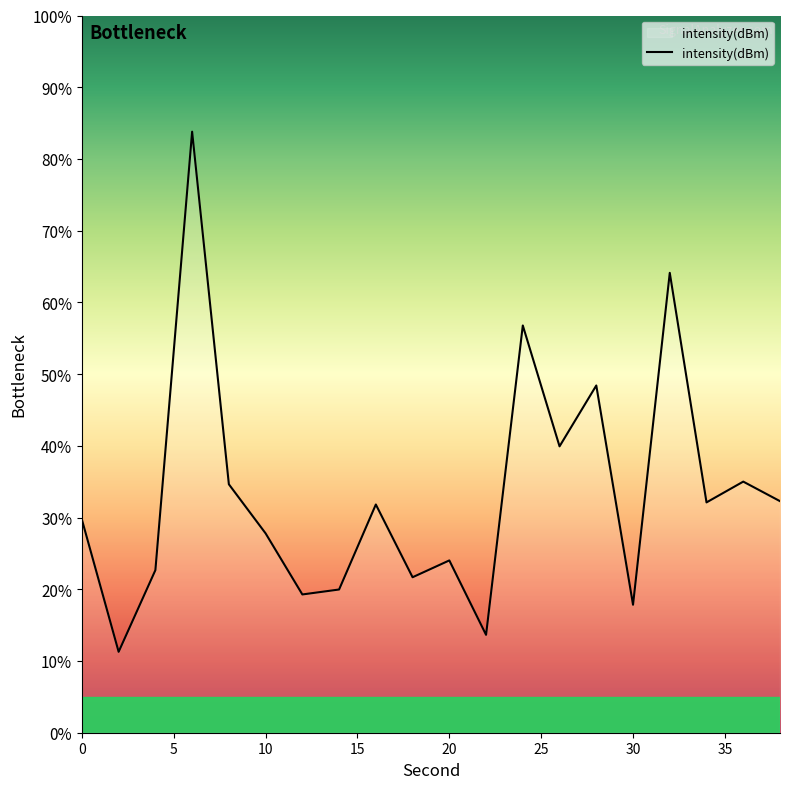

Does the chart have visible grid lines?

No